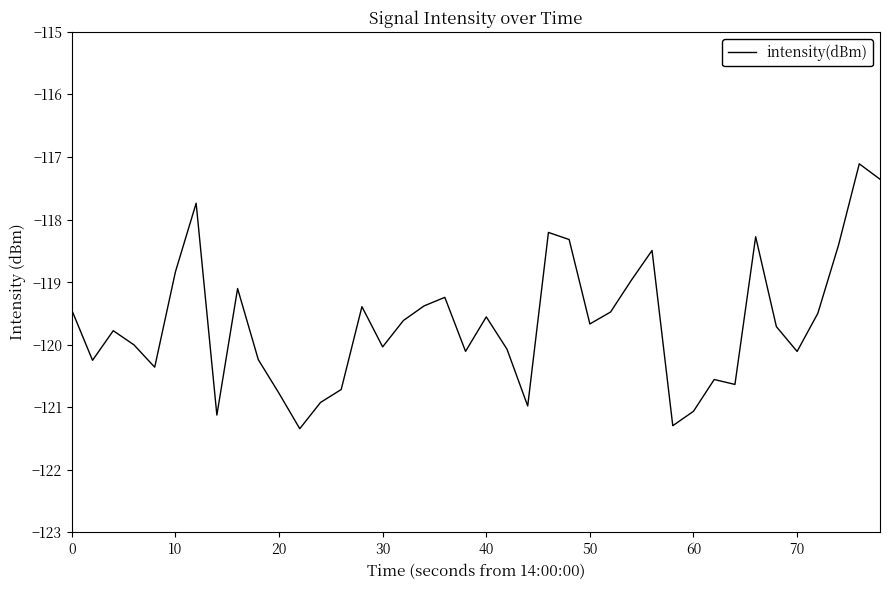

Is this an area chart (filled region under the line)?

No